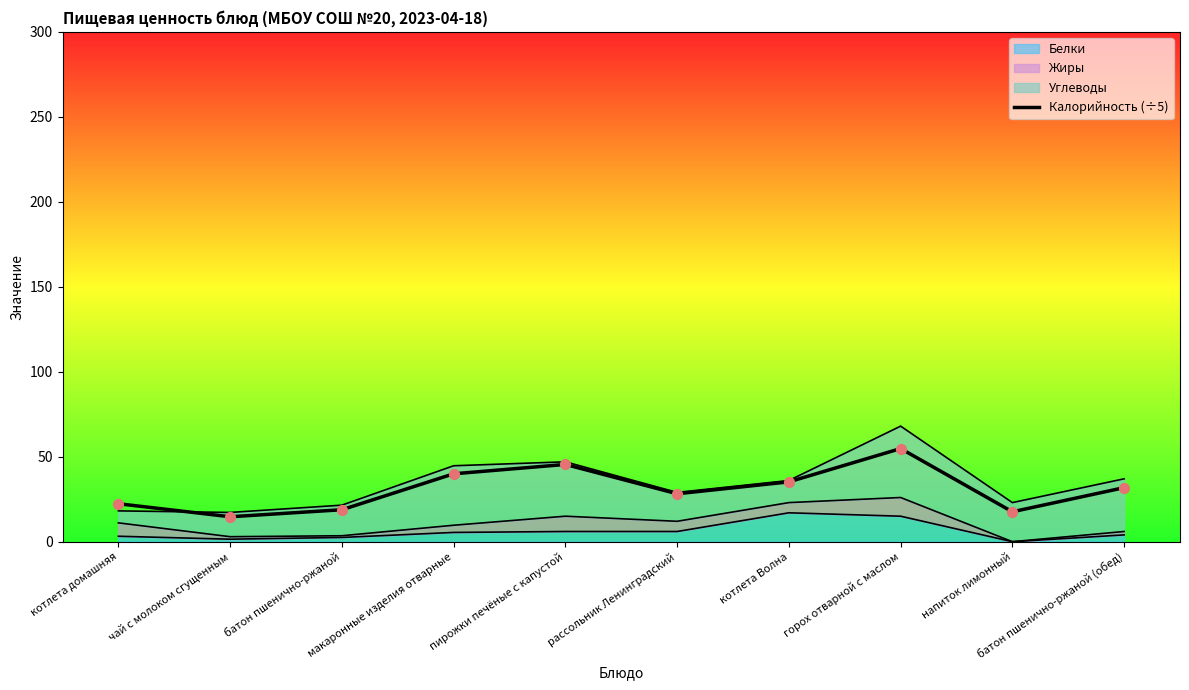

Which has a higher value, напиток лимонный or батон пшенично-ржаной (обед)?

батон пшенично-ржаной (обед)